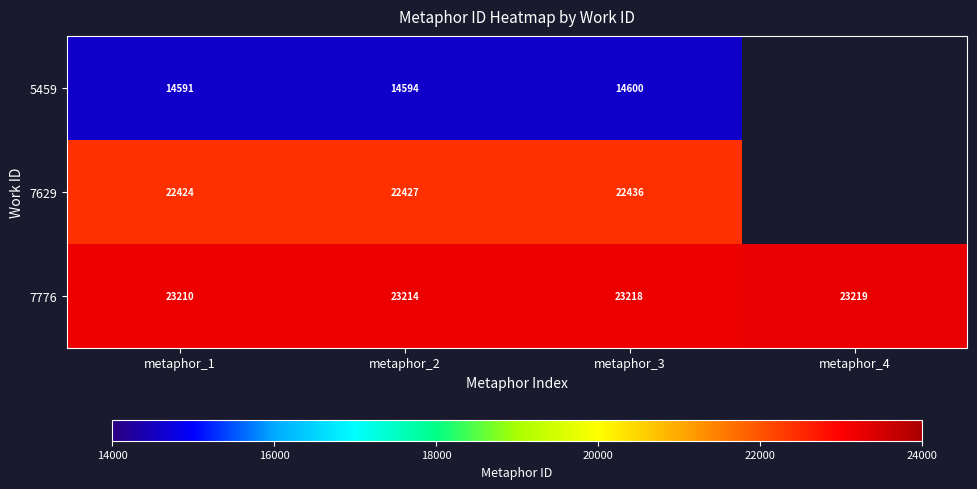

At metaphor_3, list the series in order from largest to smallest.

7776, 7629, 5459